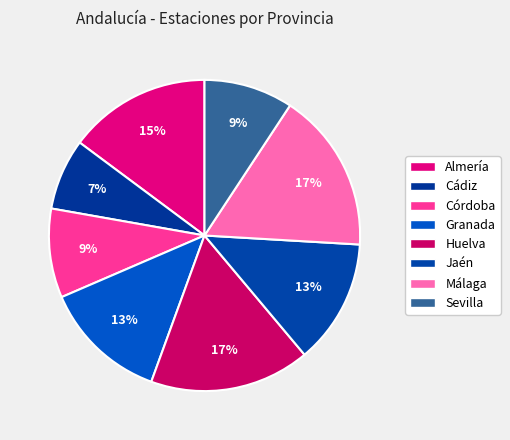

To the nearest percent, what is the difference between the largest and smallest slice percentages?

10%